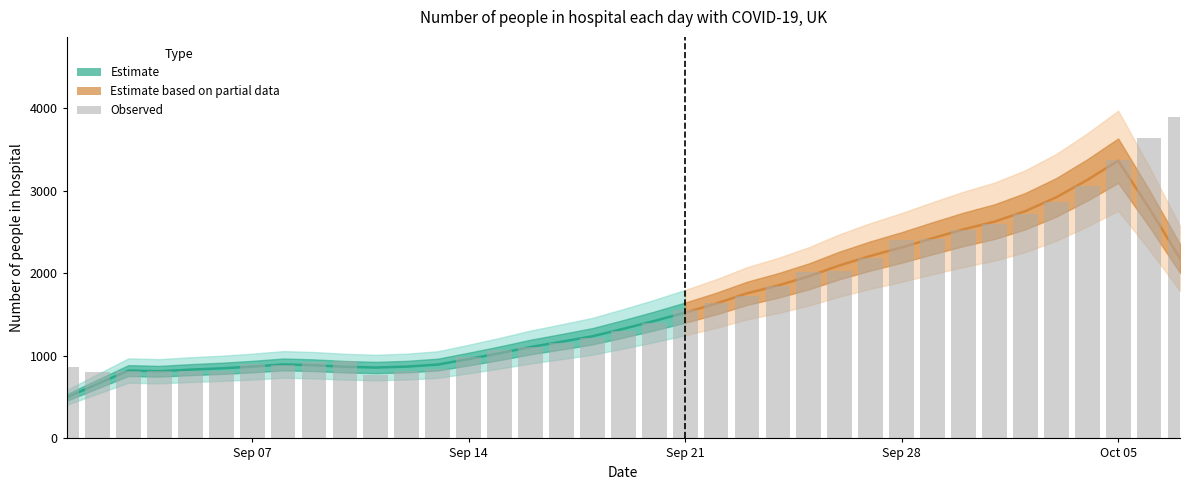

What is the smallest value displayed?

770